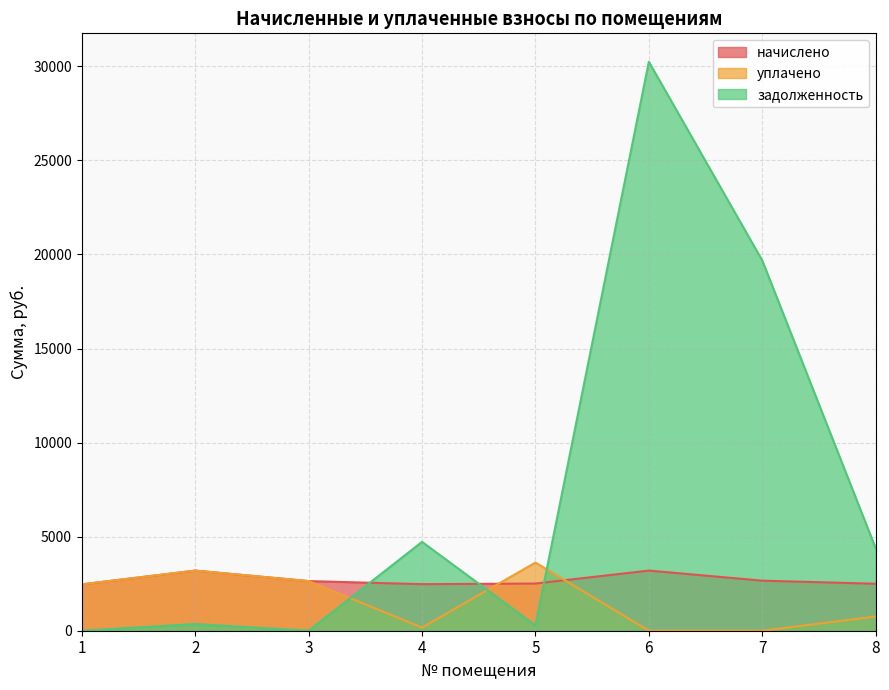

Reading left to right, list all the values displayed in this chart.

начислено: 1=2463.8	2=3195.9	3=2638.6	4=2474.7	5=2507.5	6=3195.9	7=2660.5	8=2496.6
уплачено: 1=2463.8	2=3195.9	3=2638.6	4=166.4	5=3622.7	6=0.0	7=0.0	8=757.0
задолженность: 1=0.0	2=355.1	3=0.0	4=4722.5	5=278.6	6=30240.8	7=19678.5	8=4383.7